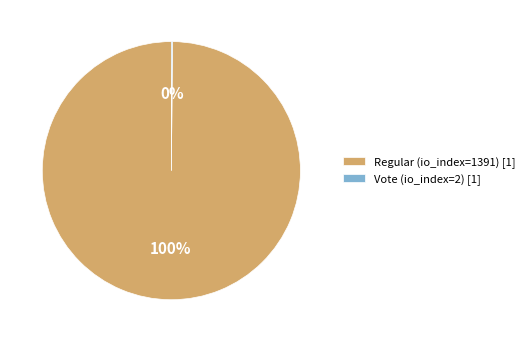

To the nearest percent, what portion does Regular (io_index=1391) [1] represent?

100%